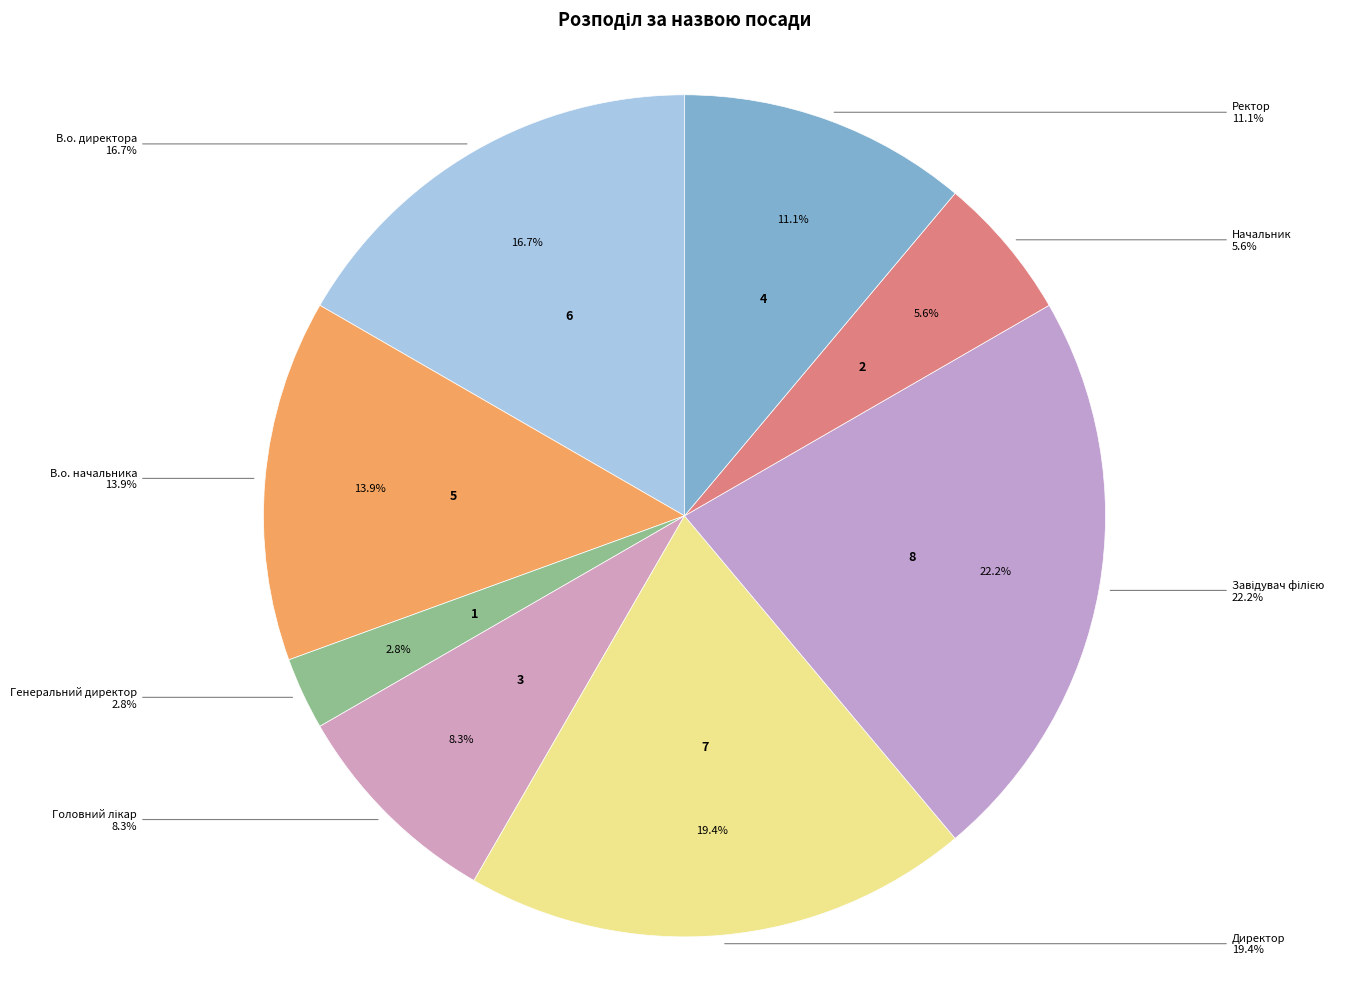

To the nearest percent, what is the combined percentage of Директор and Ректор?

31%